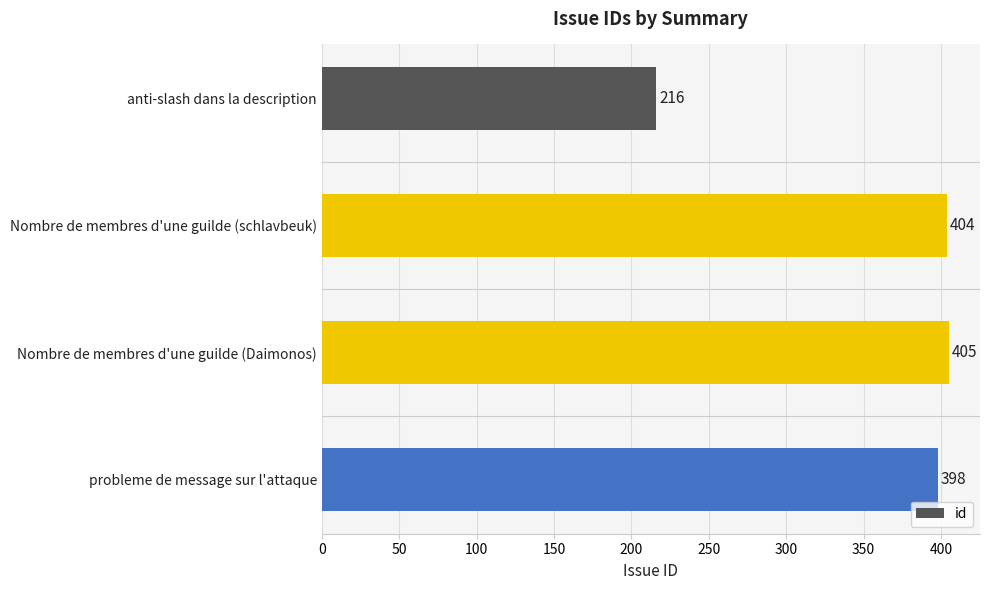

Which category has the highest value across all series?

Nombre de membres d'une guilde (Daimonos)